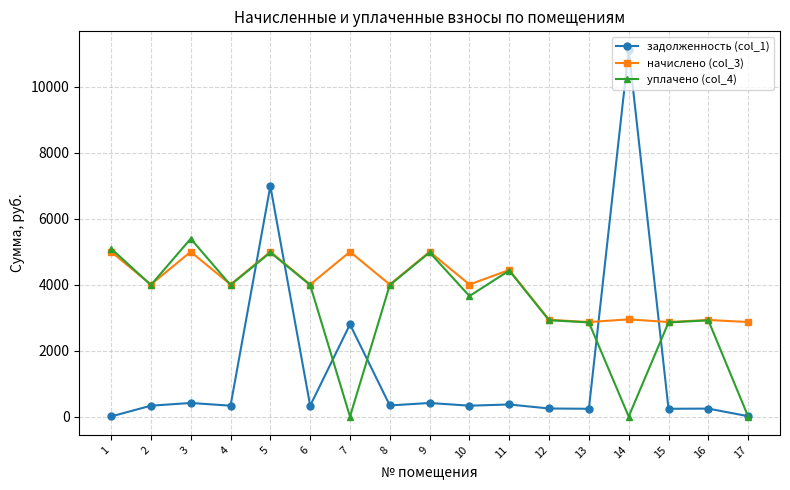

What is the difference between the maximum and minimum values in the уплачено (col_4) series?

5390.5